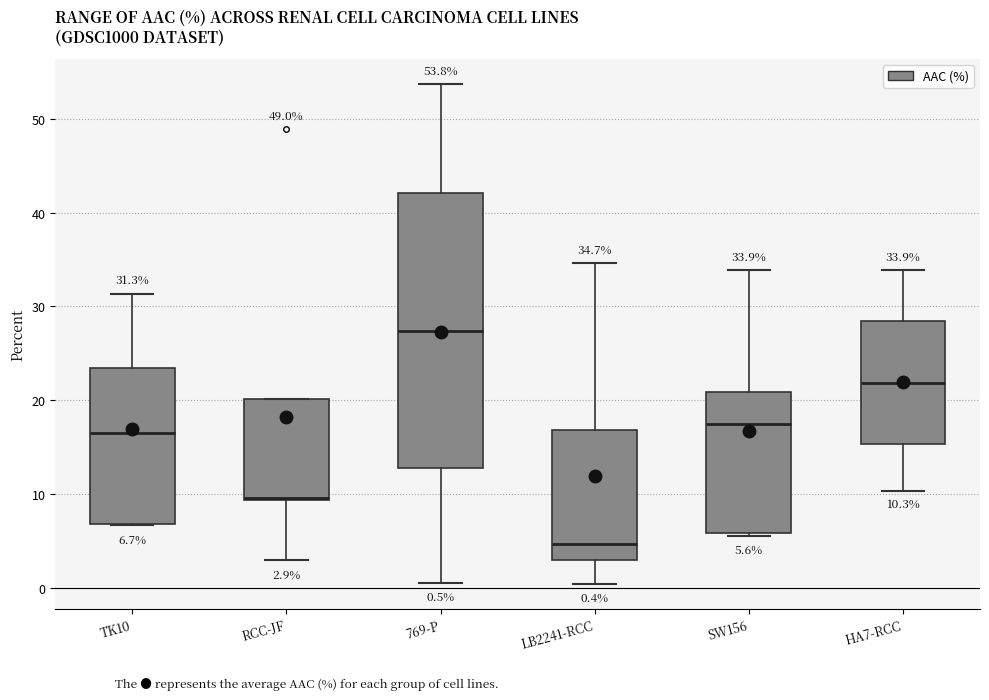

Comparing the boxes themselves (not the whiskers), which one is the tallest?

769-P